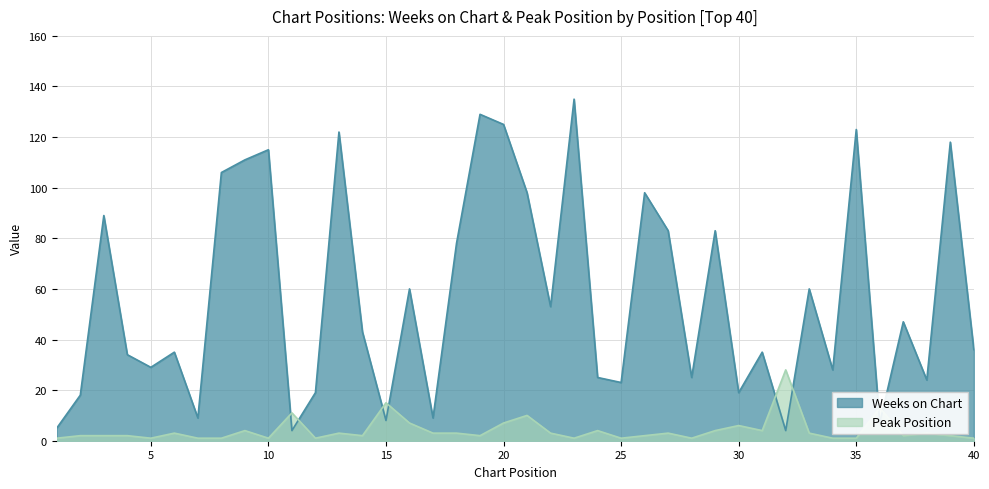

What is the total value across all series at 36?

20